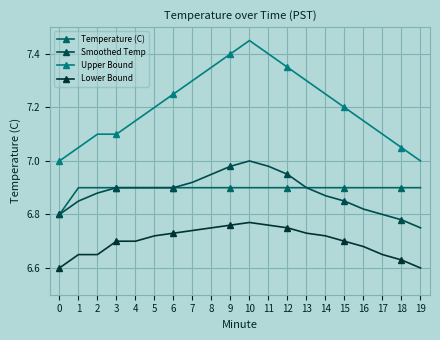

What is the difference between the second highest and second lowest values in the Smoothed Temp series?

0.2